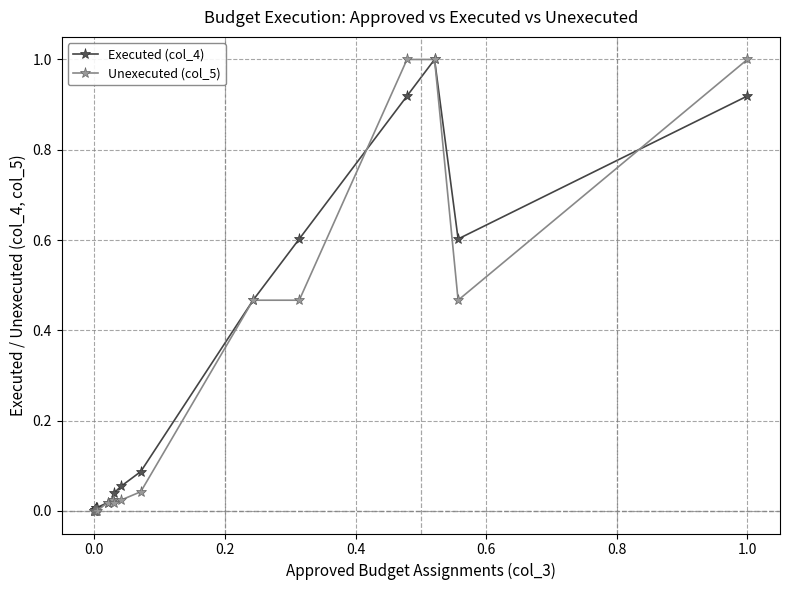

What are all the series names shown in the legend?

Executed (col_4), Unexecuted (col_5)